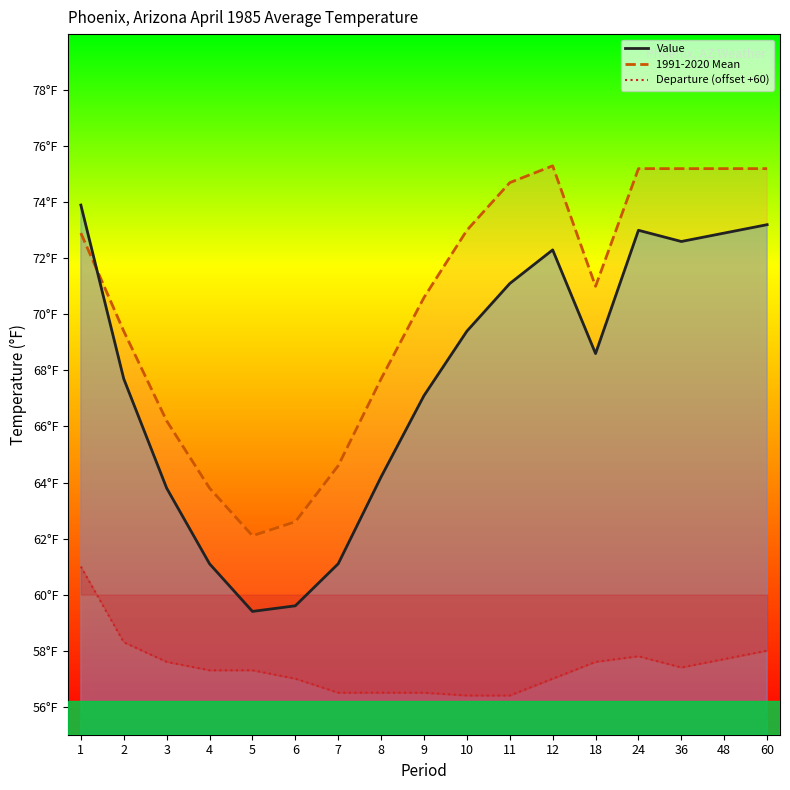

Rank the series at 9 from highest to lowest value.

1991-2020 Mean, Value, Departure